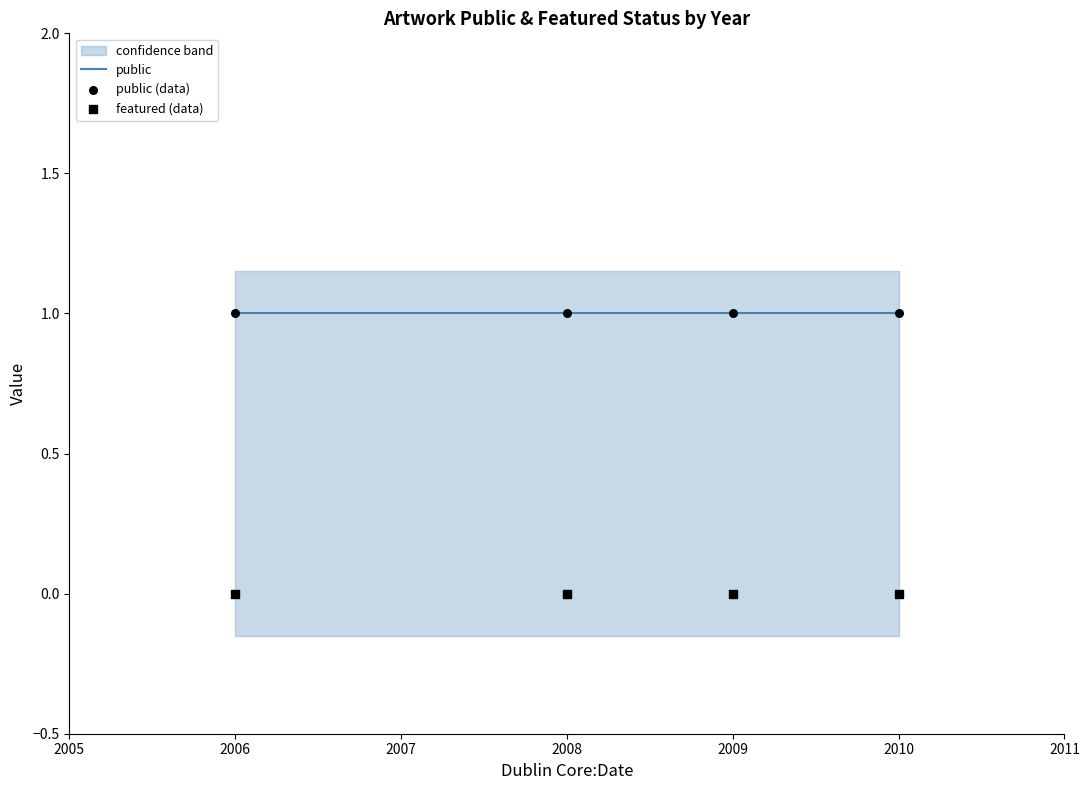

At which category is the sum across all series the highest?

2010